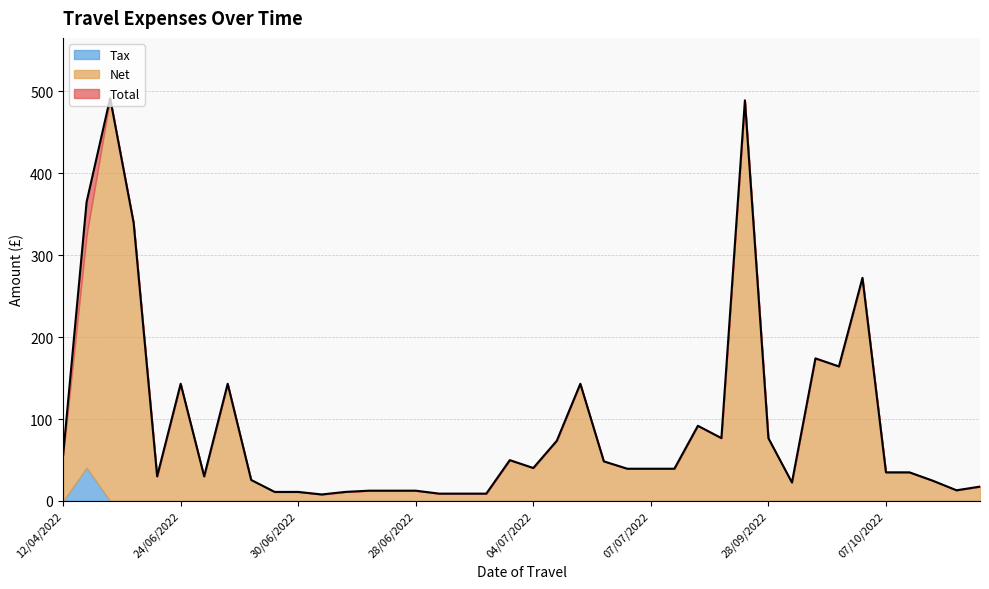

At which category is the sum across all series the highest?

07/06/2022